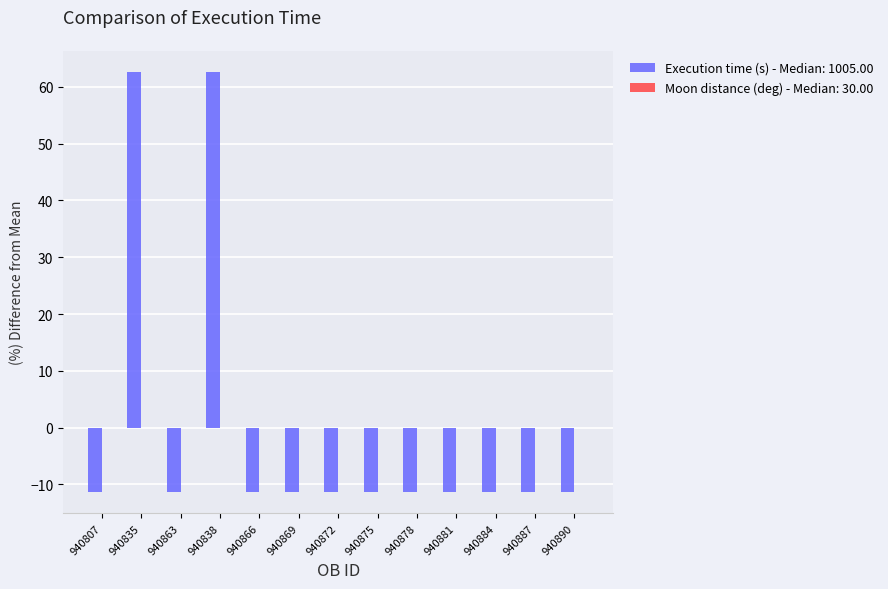

How many data points does each series have?

13